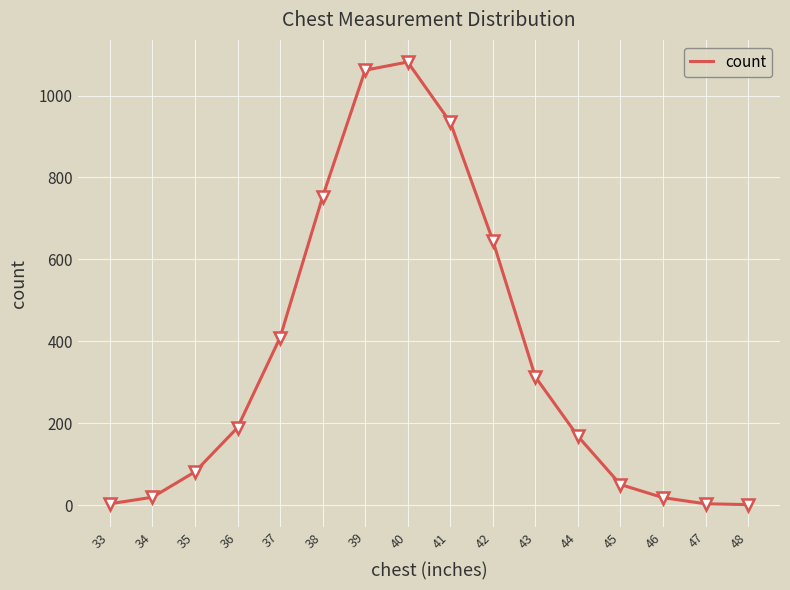

What is the greatest value displayed?

1082